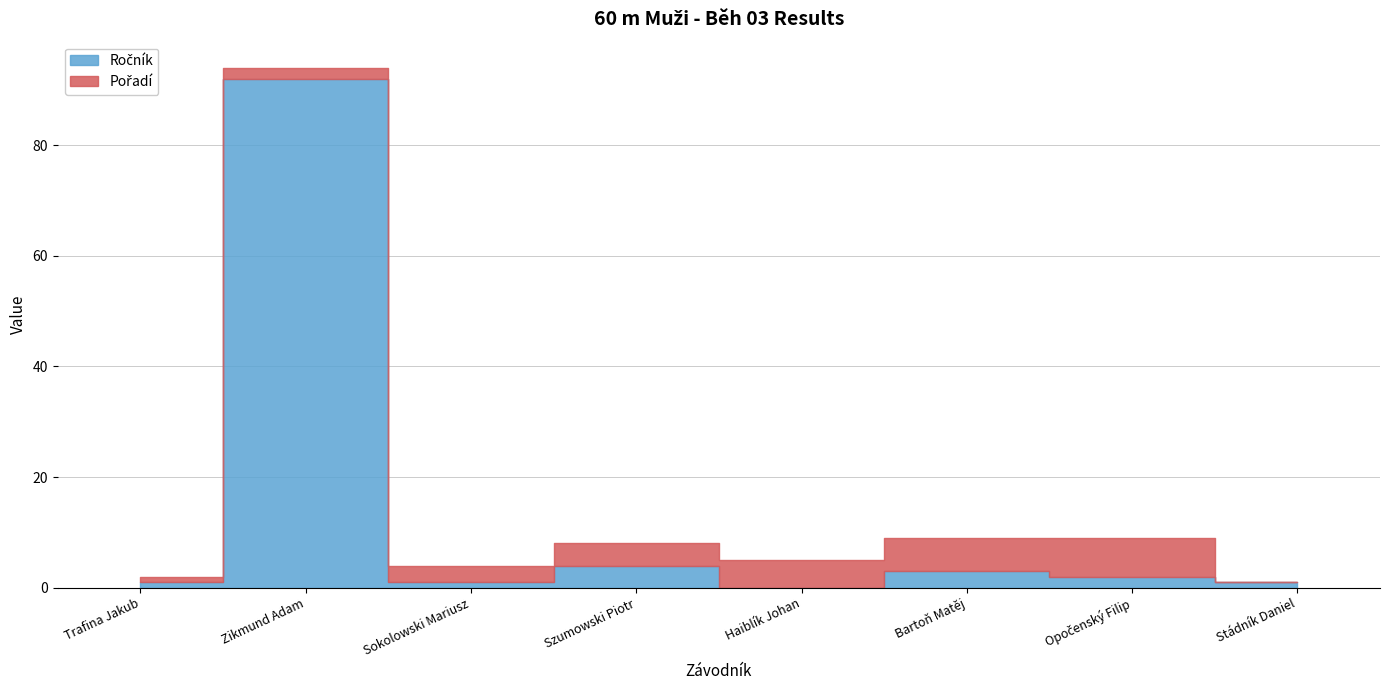

How many values in the Ročník series exceed 2?

3